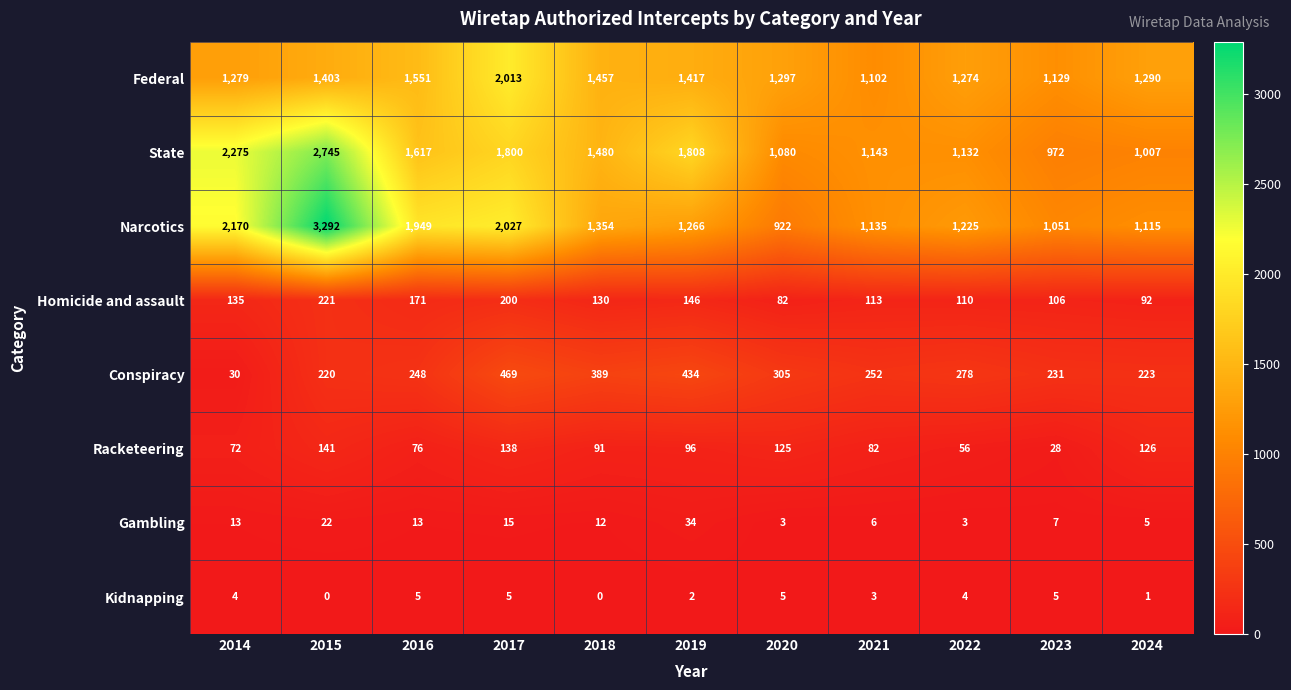

Between 2019 and 2021, which series saw the biggest shift?

State